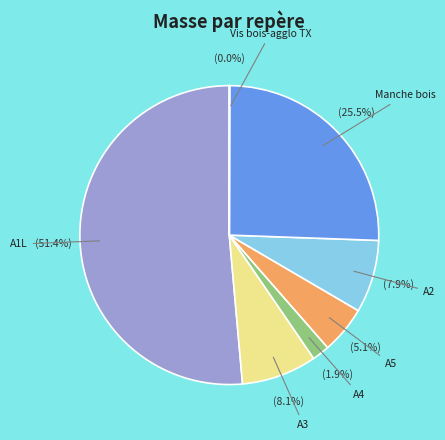

Which category has the biggest portion of the pie?

A1L